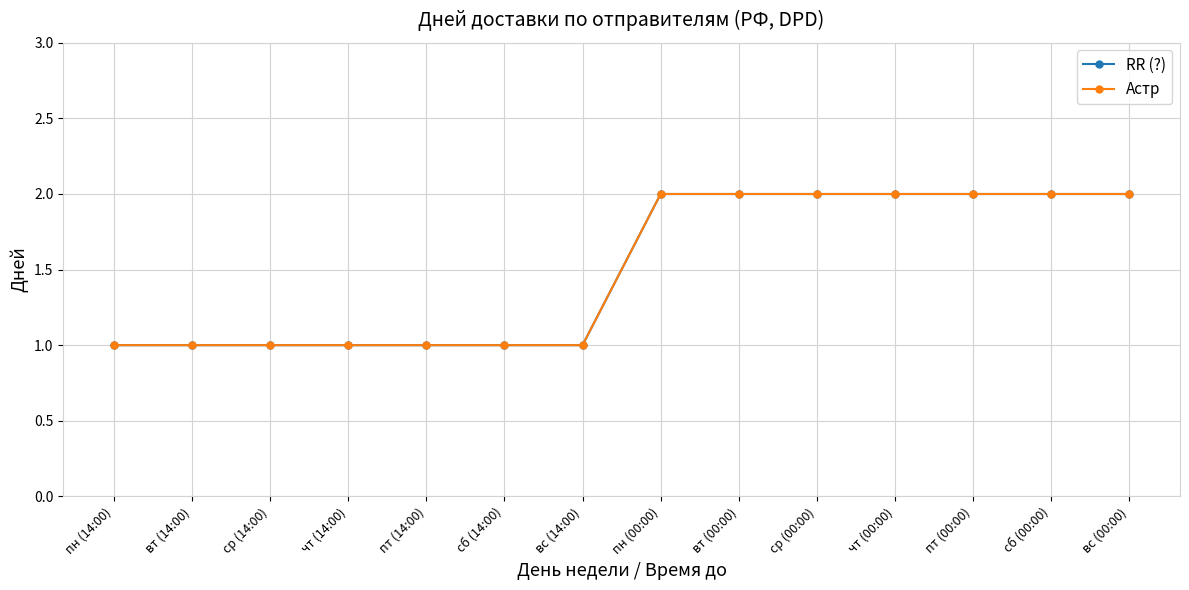

Is this an area chart (filled region under the line)?

No